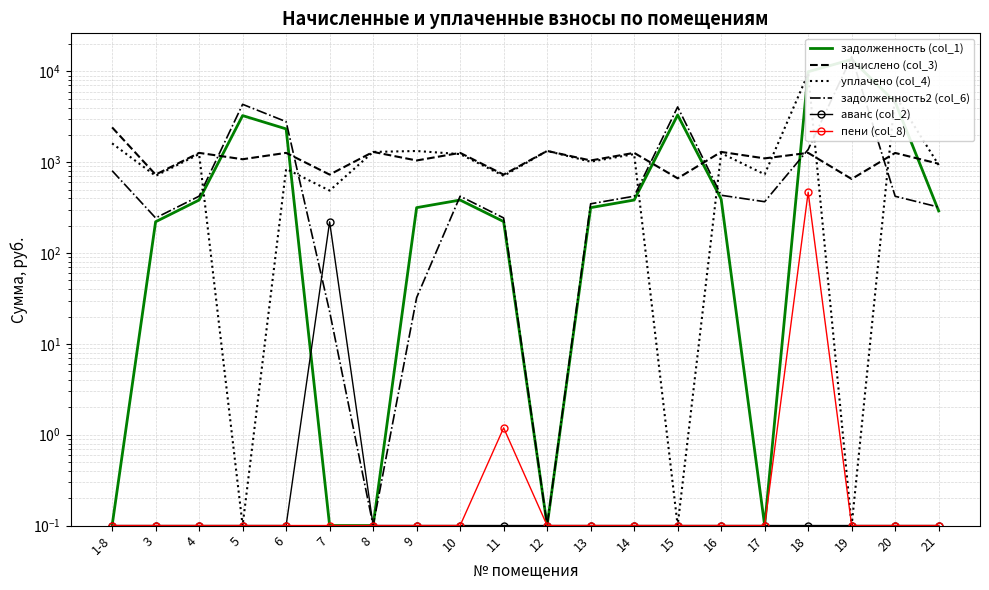

True or false: пени (col_8) has a value of 0.0 at 15.

False